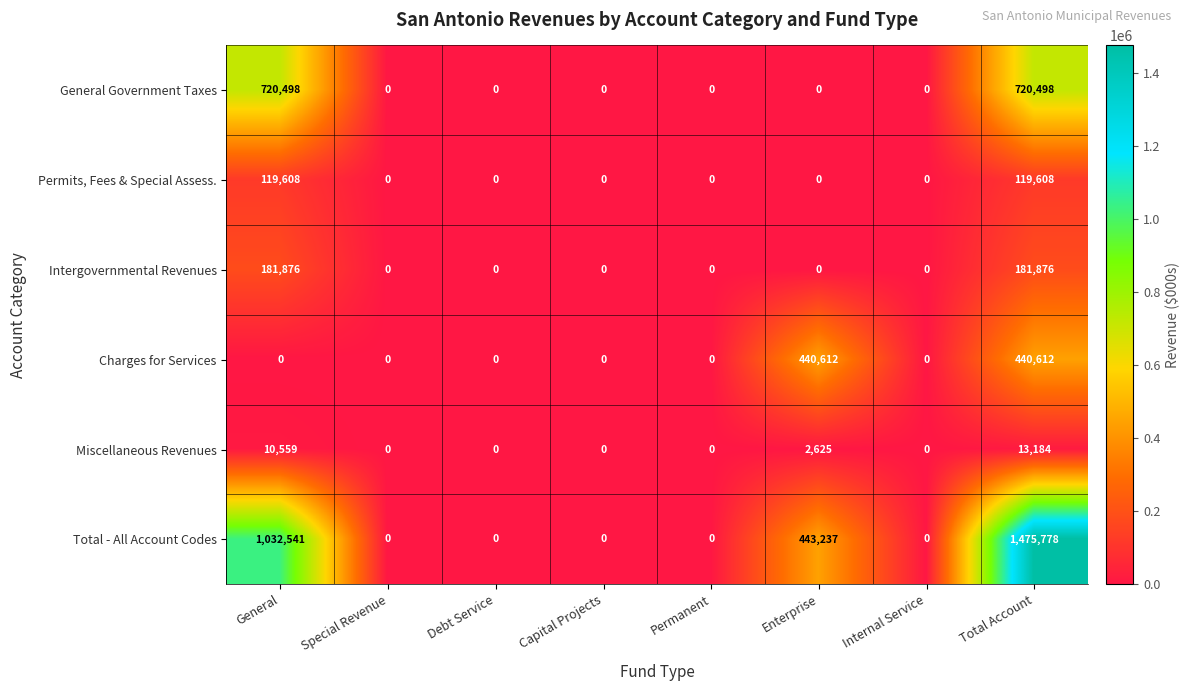

What is the maximum value shown in the chart?

1475778